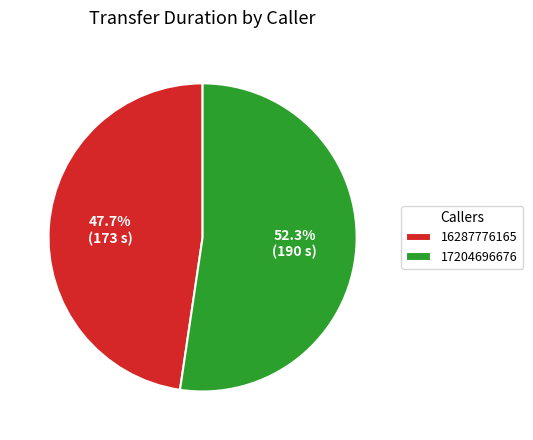

What is the ratio of the value at 17204696676 to the value at 16287776165?

1.1